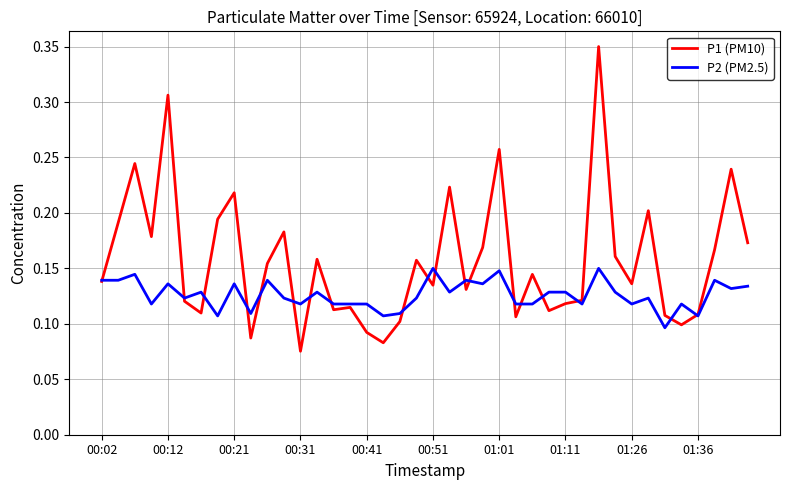

Which series has the widest spread of values?

P1 (PM10)